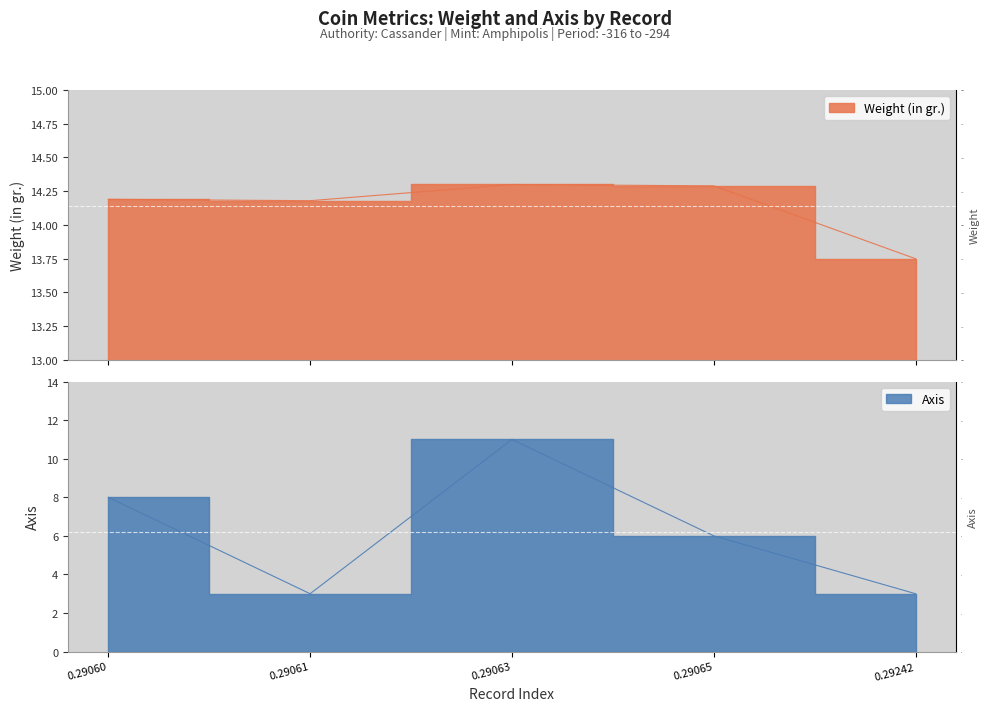

How many interior local valleys does the Weight (in gr.) series have?

1